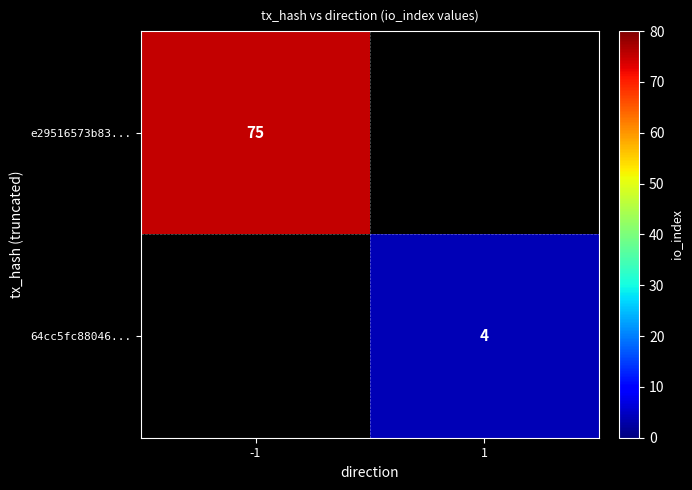

True or false: e29516573b83... has a value of 75 at -1.

True